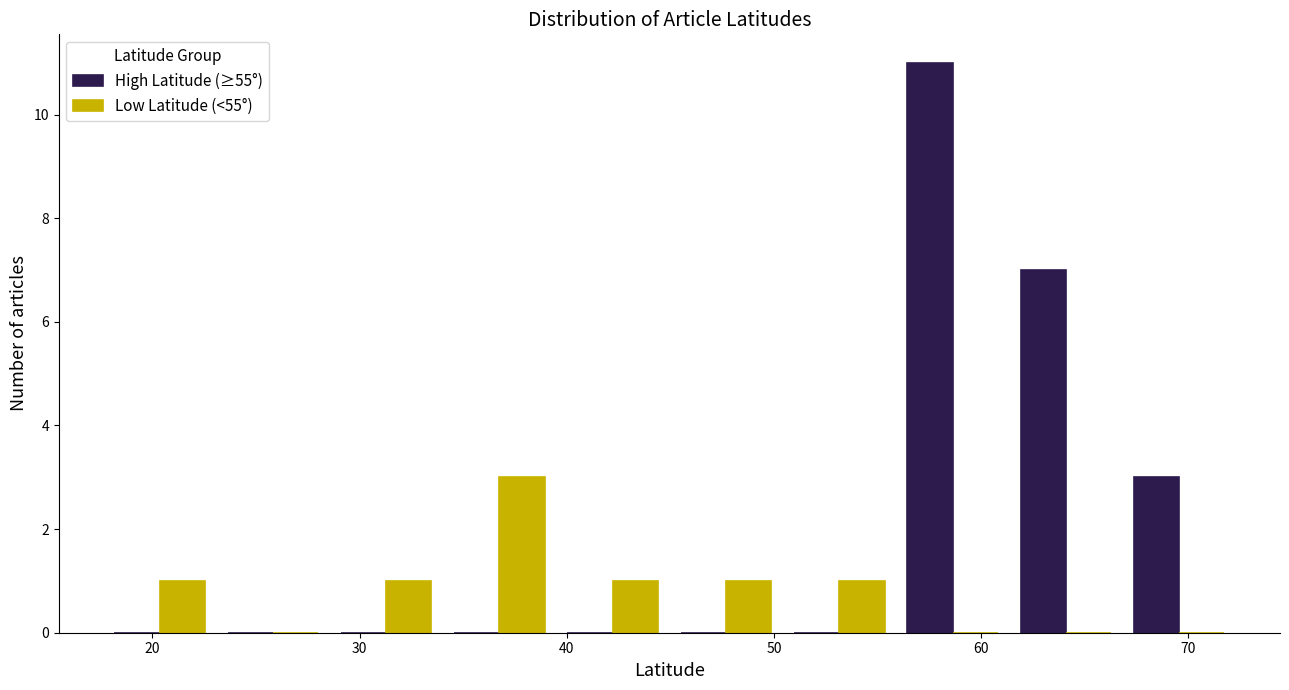

In the Low Latitude (<55°) series, which range on the x-axis has the tallest bar?

34 to 39